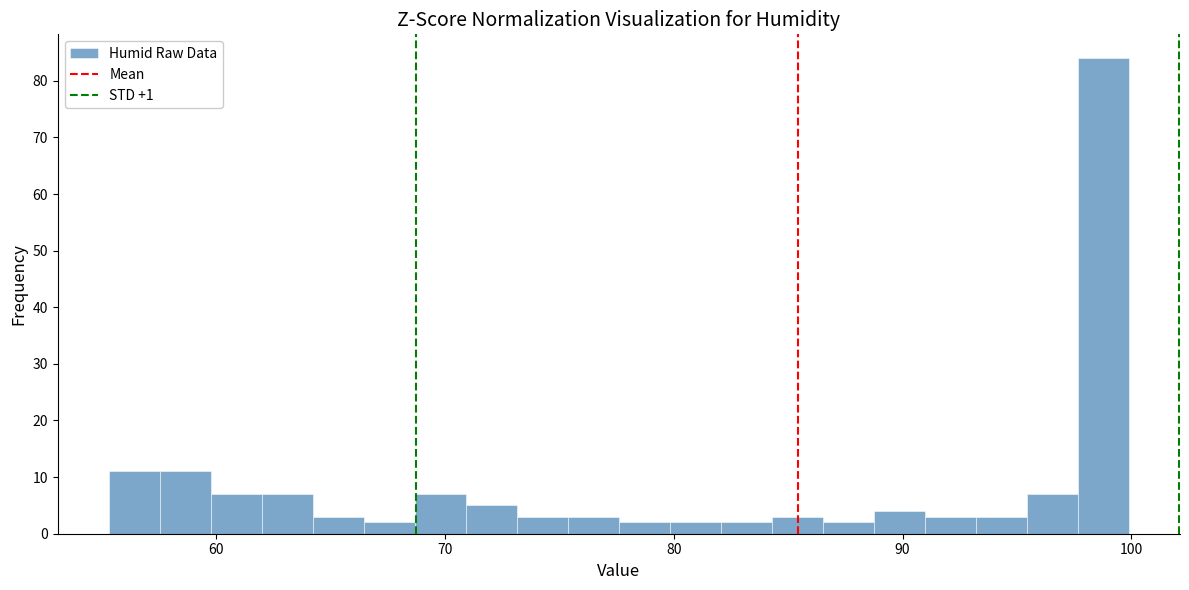

Read against the x-axis, roughly where is the centre of the tallest bar?

99